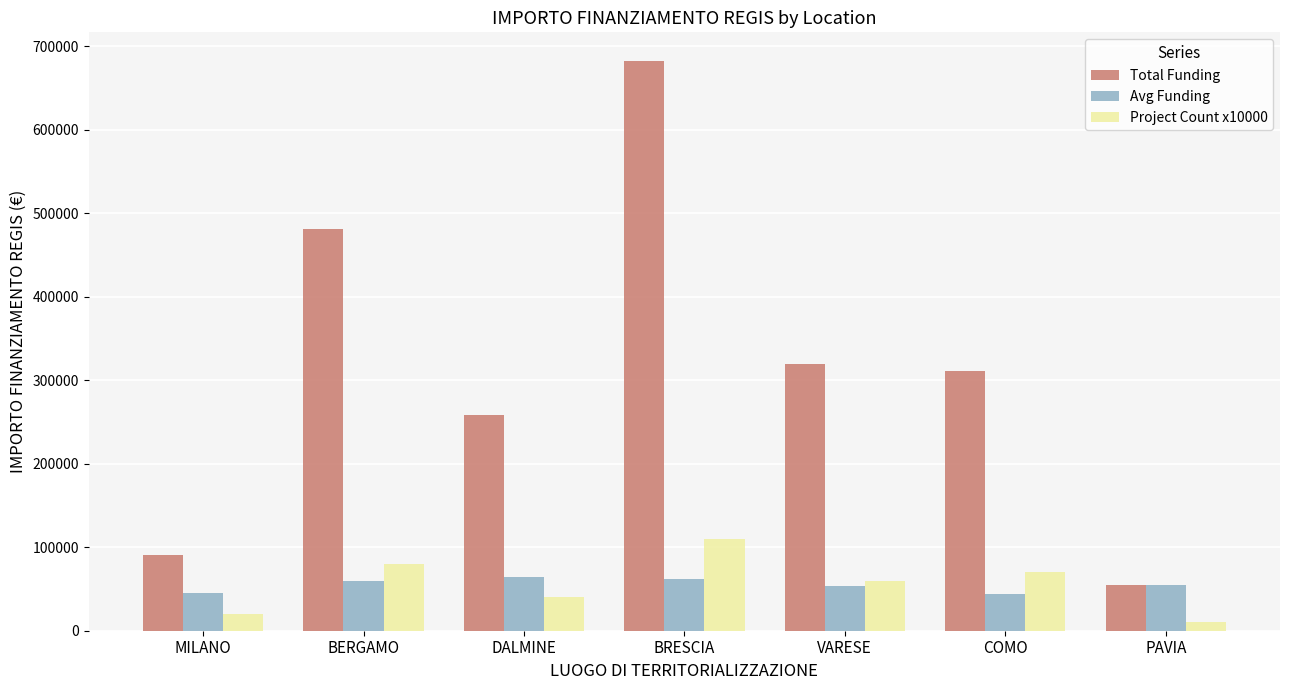

Where does the Avg Funding series first go above 54577?

BERGAMO